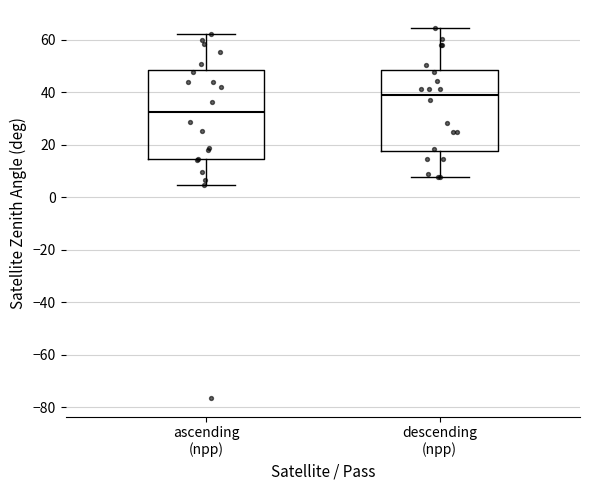

Reading left to right, read every box against the y-axis: the position of its median line, the range the box covers, and the ends of its whiskers. The values are not printed on the chart, so give them approximately, as read against the axis.

ascending (npp): median 32, box 14 to 48, whiskers 4 to 62
descending (npp): median 40, box 18 to 48, whiskers 8 to 64